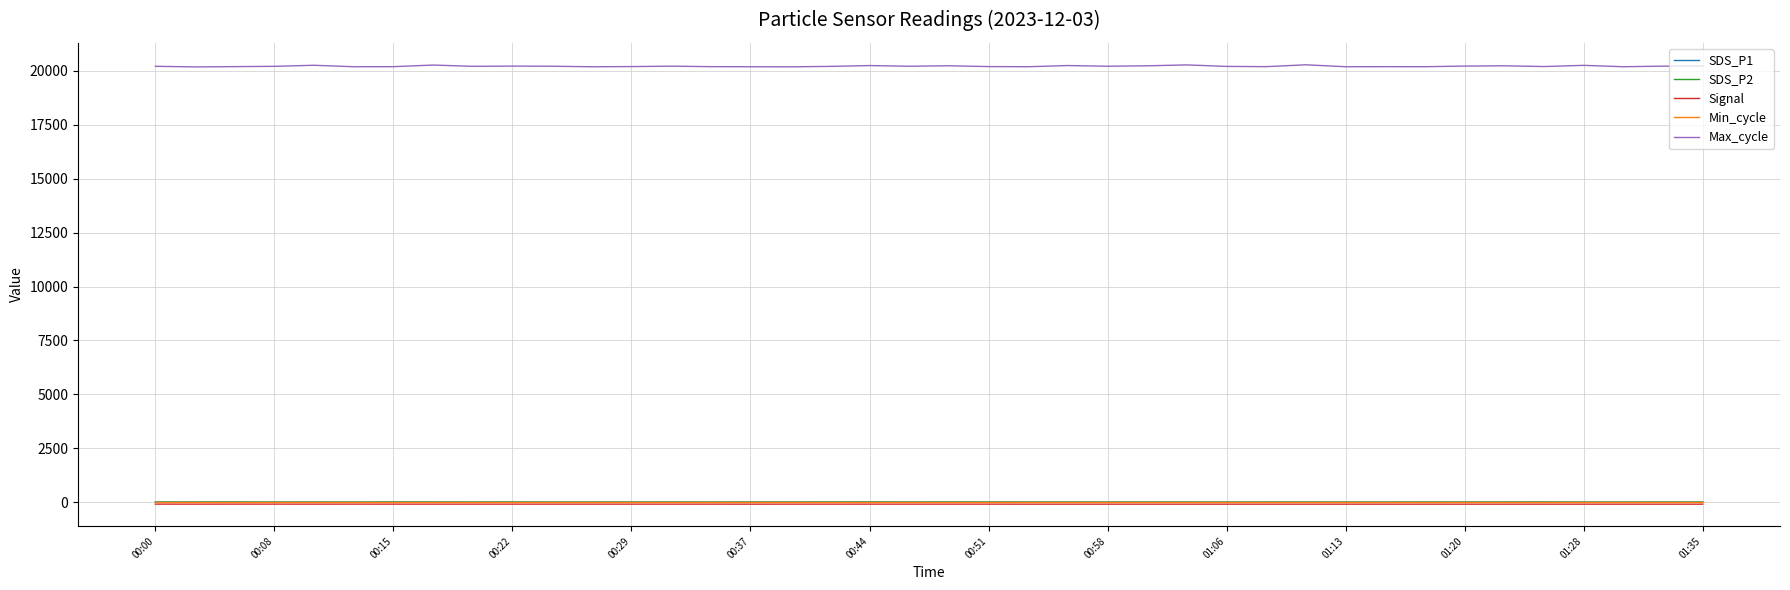

What is the lowest value of the Max_cycle series?

20171.0